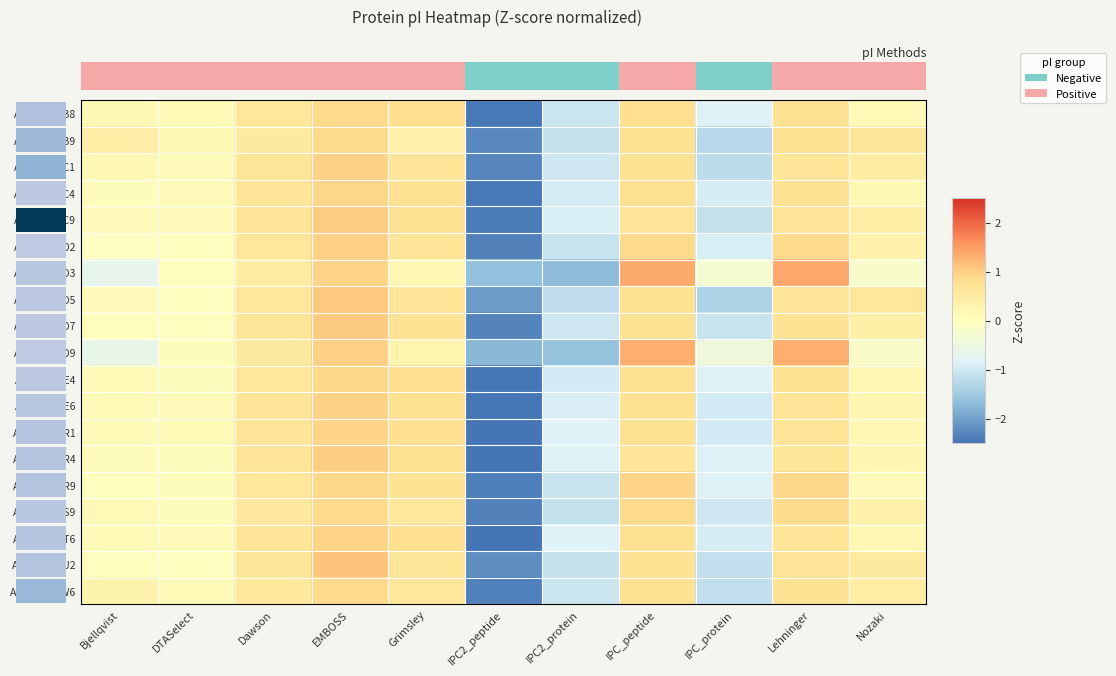

Which has a higher value, IPC_protein or DTASelect?

DTASelect